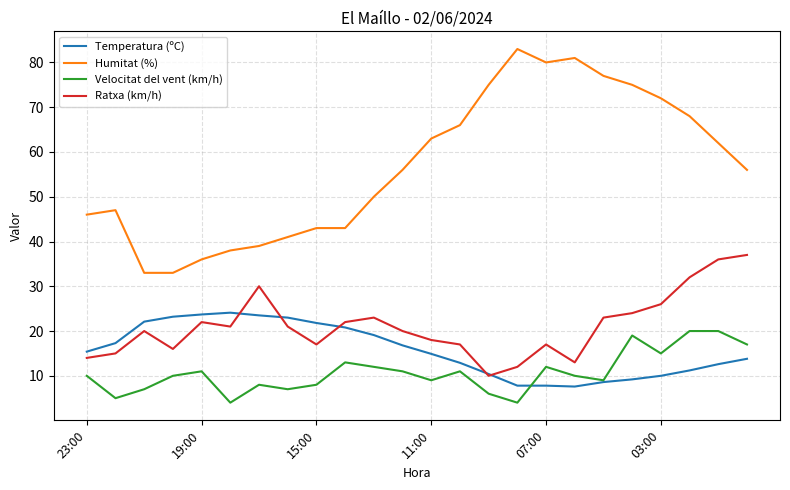

Which series has the largest total across all categories?

Humitat (%)